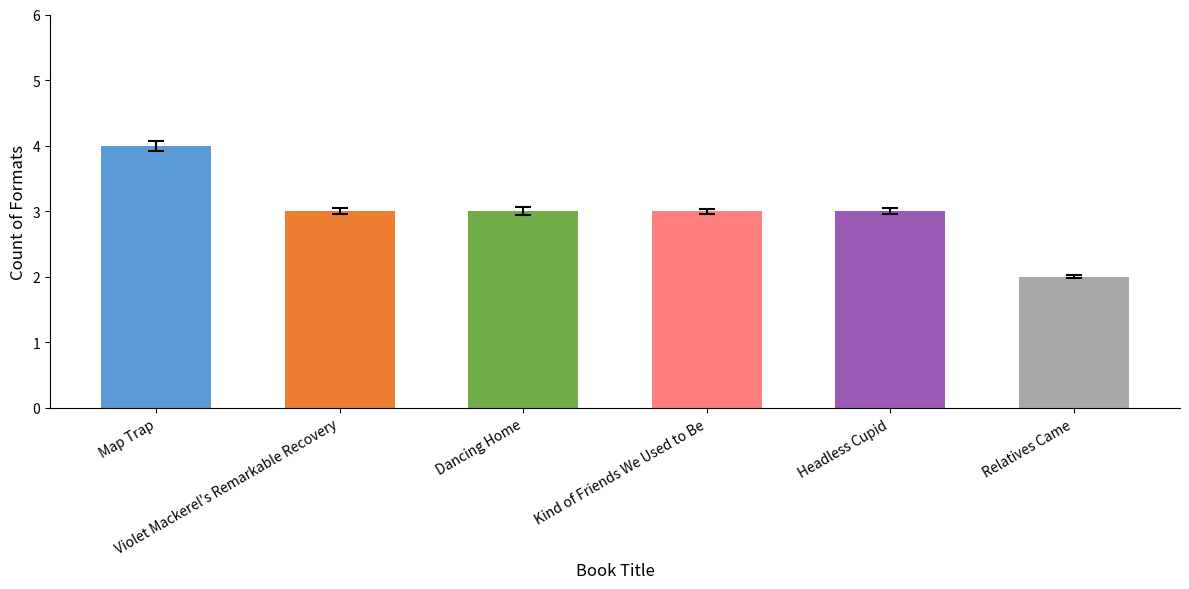

Reading right to left, what are all the values shown in this chart?

Relatives Came=2	Headless Cupid=3	Kind of Friends We Used to Be=3	Dancing Home=3	Violet Mackerel's Remarkable Recovery=3	Map Trap=4